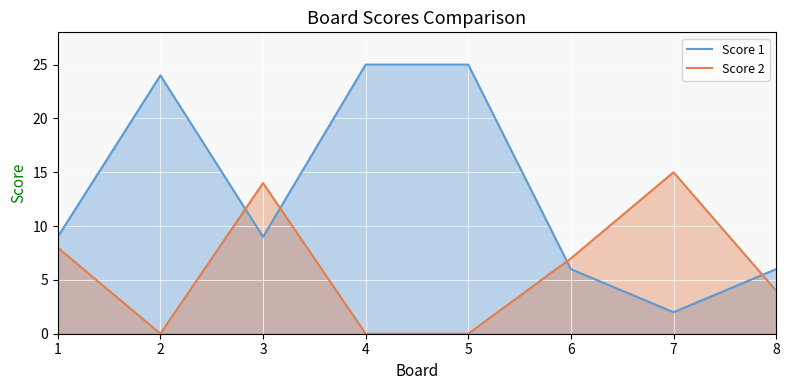

True or false: Score 1 has a value of 3 at 6.

False